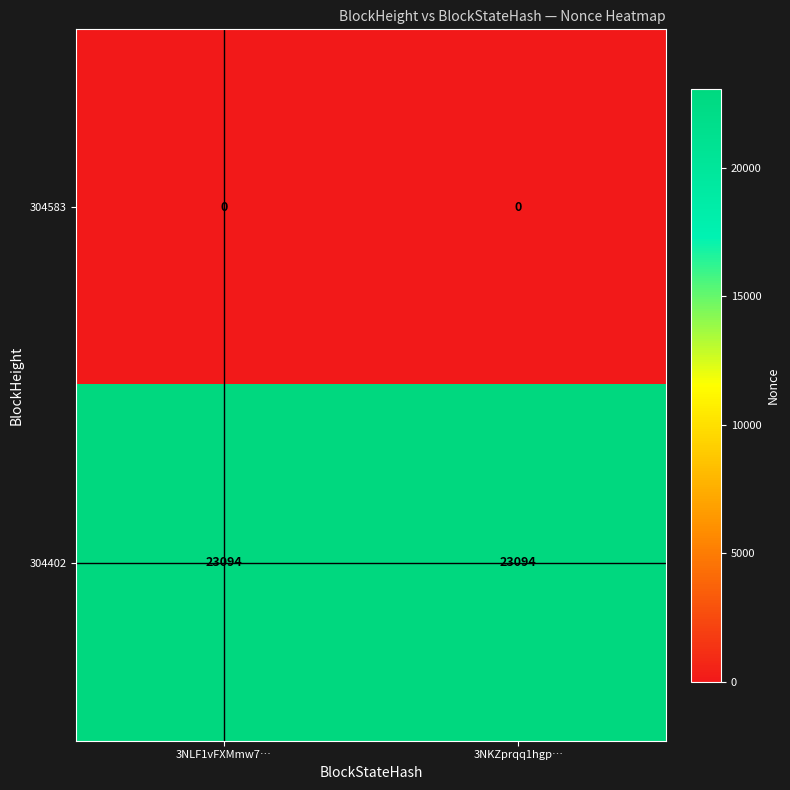

List the series in order of their overall mean, lowest first.

304583, 304402